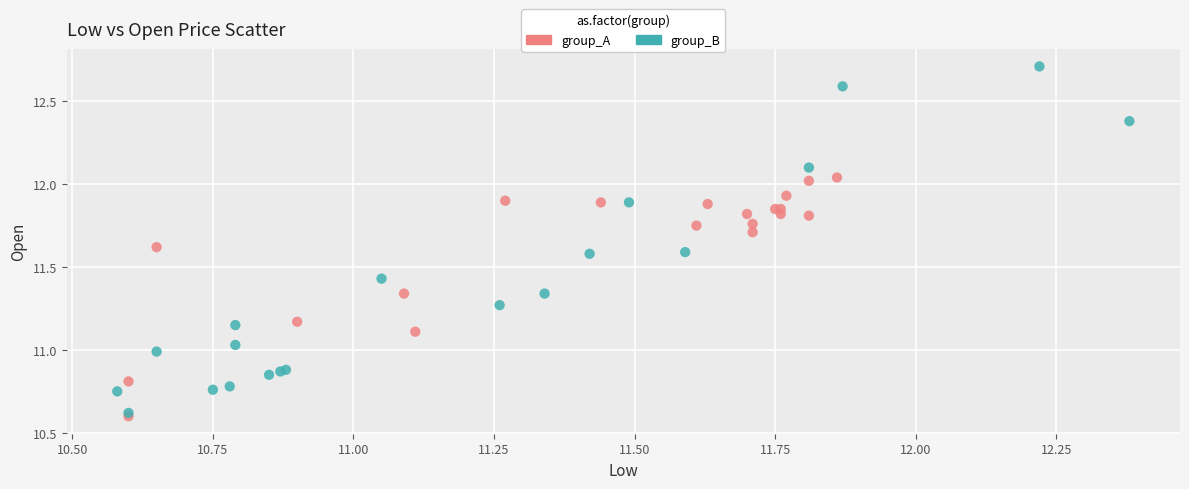

Which series contains the lowest Y value?

group_A